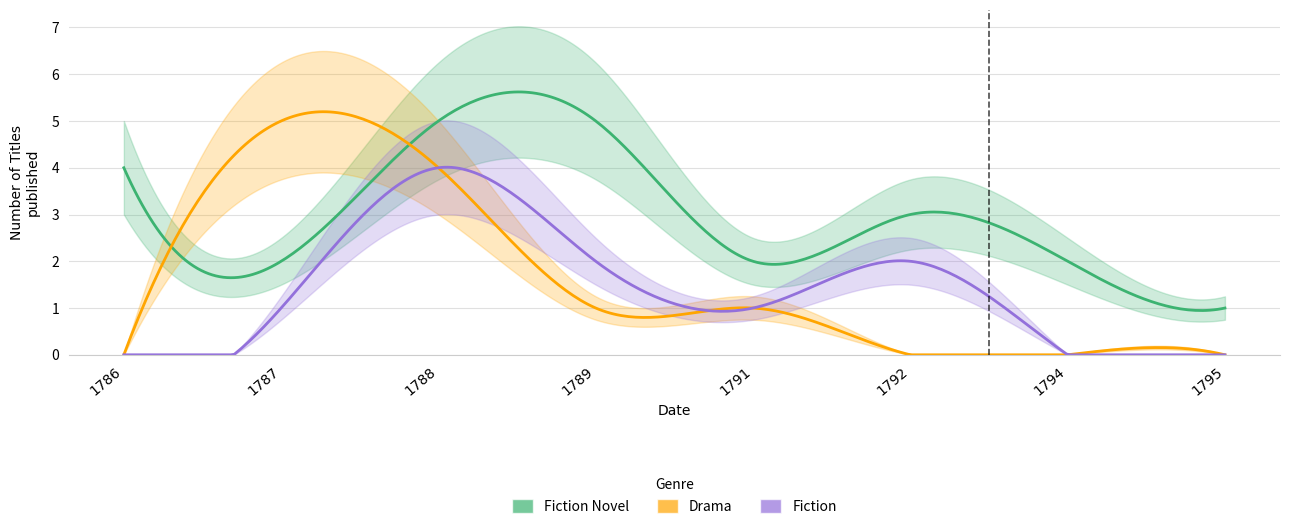

Where does the Fiction series first go above 1?

1788